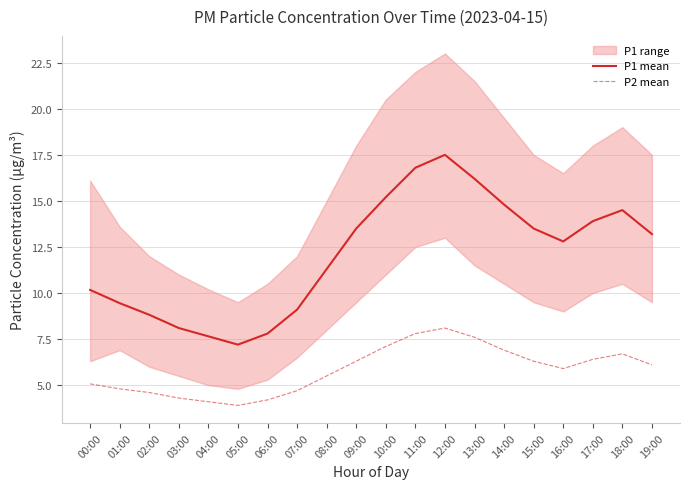

Rank the series by their average value, from highest to lowest.

P1 mean, P2 mean